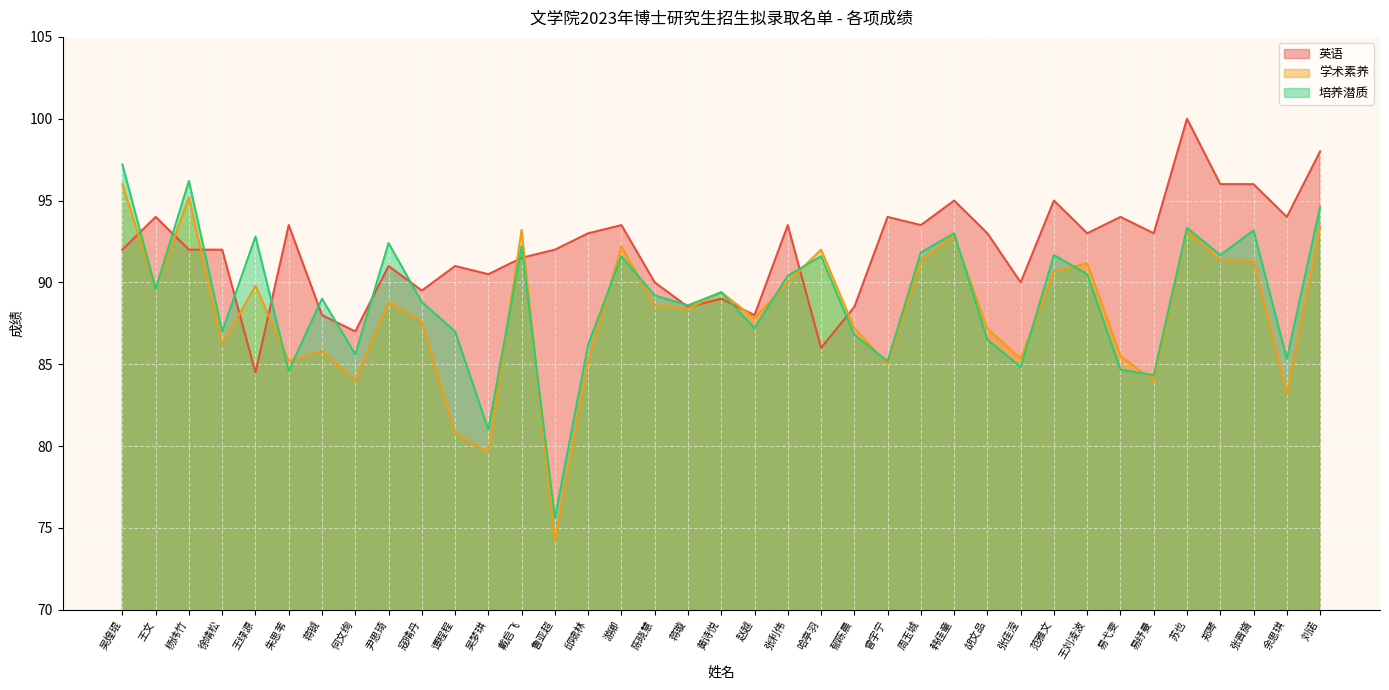

What is the spread (max minus min) of values at 王绿源?

8.3